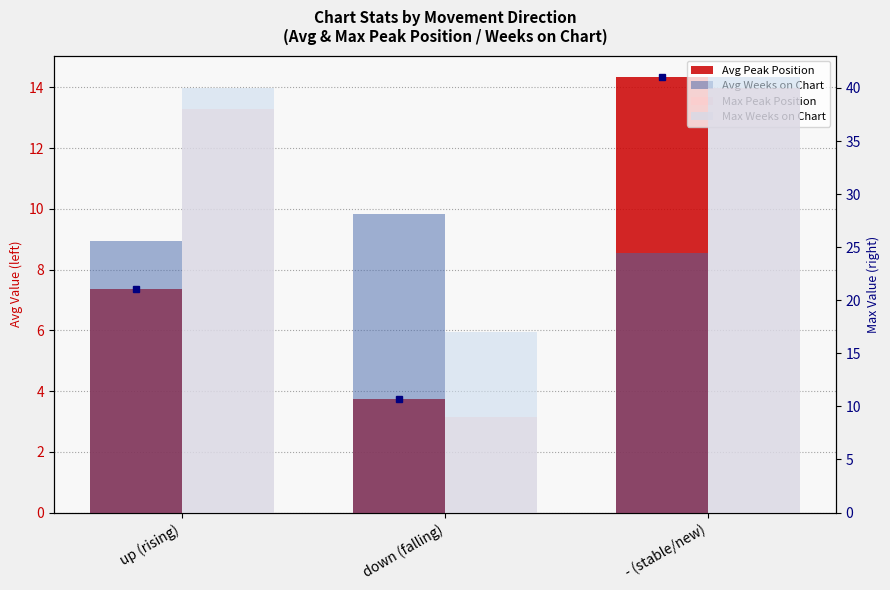

What is the highest value of the Avg Weeks on Chart series?

9.8